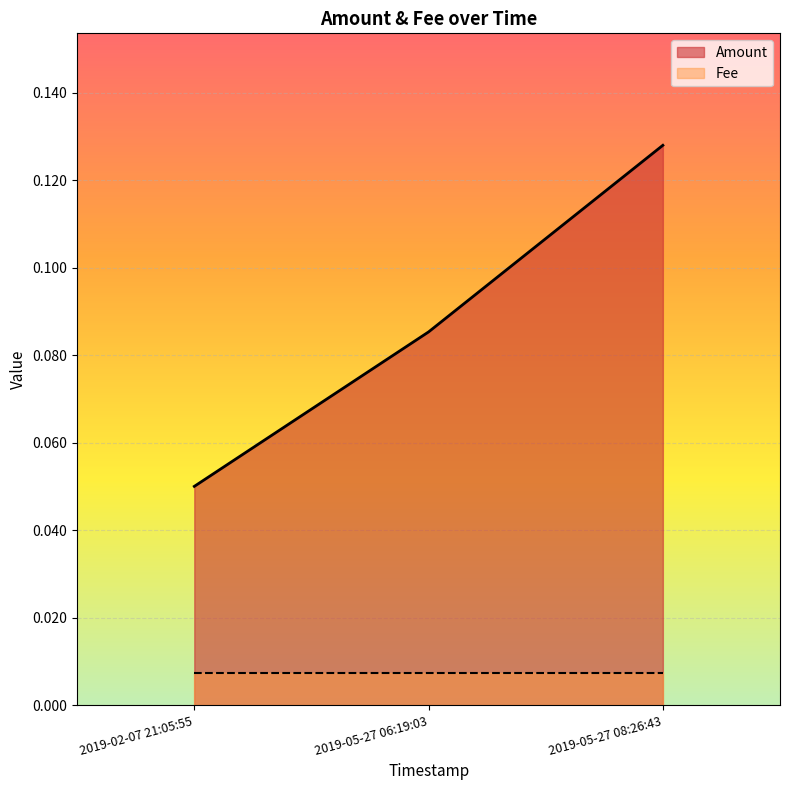

What is the difference between the maximum and minimum values?

0.1